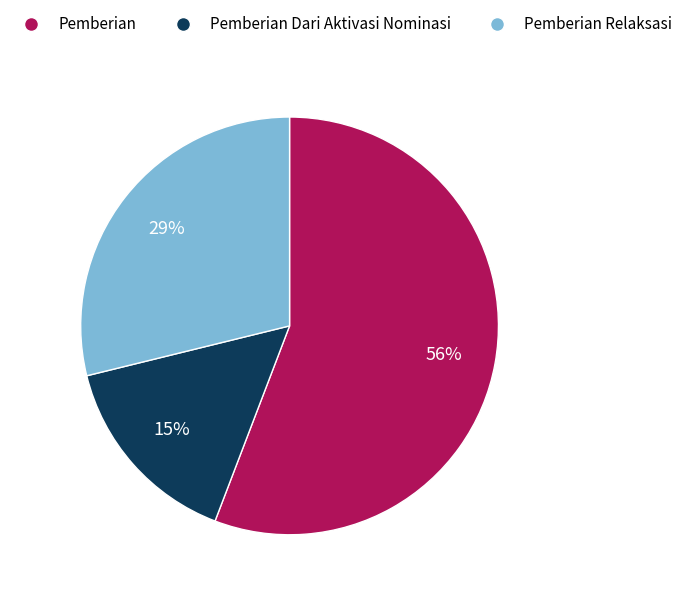

To the nearest percent, what is the combined percentage of Pemberian and Pemberian Dari Aktivasi Nominasi?

71%